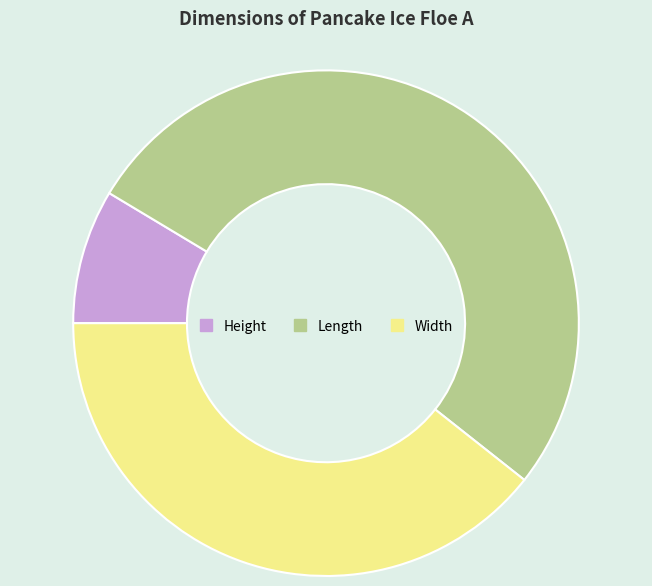

Approximately how many times larger is the value at Height compared to Length?

0.2